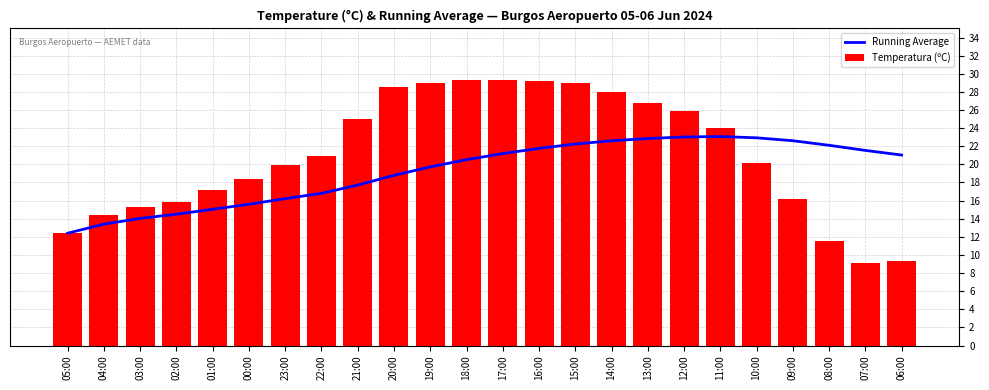

At which category does the chart reach its peak across all series?

18:00